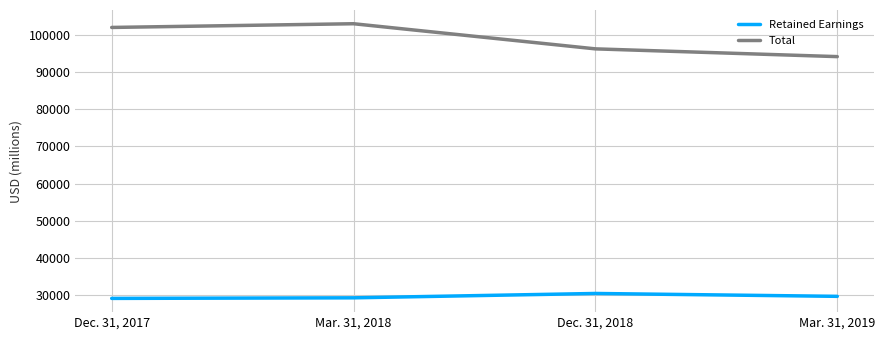

What is the smallest value displayed?

29211